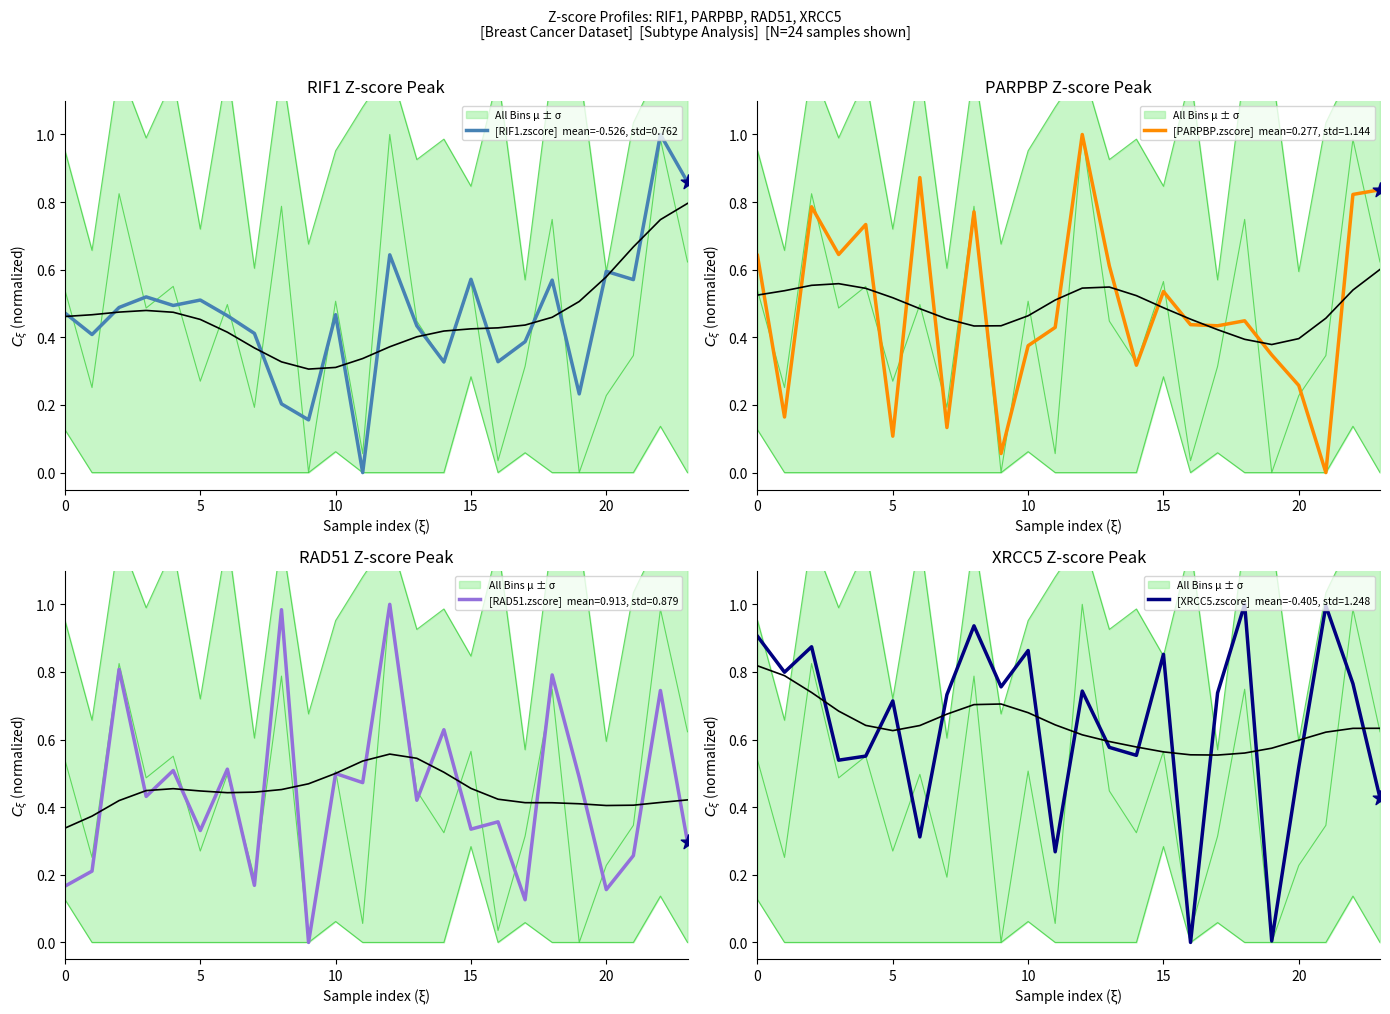

At how many categories does at least one series exceed 0?

24